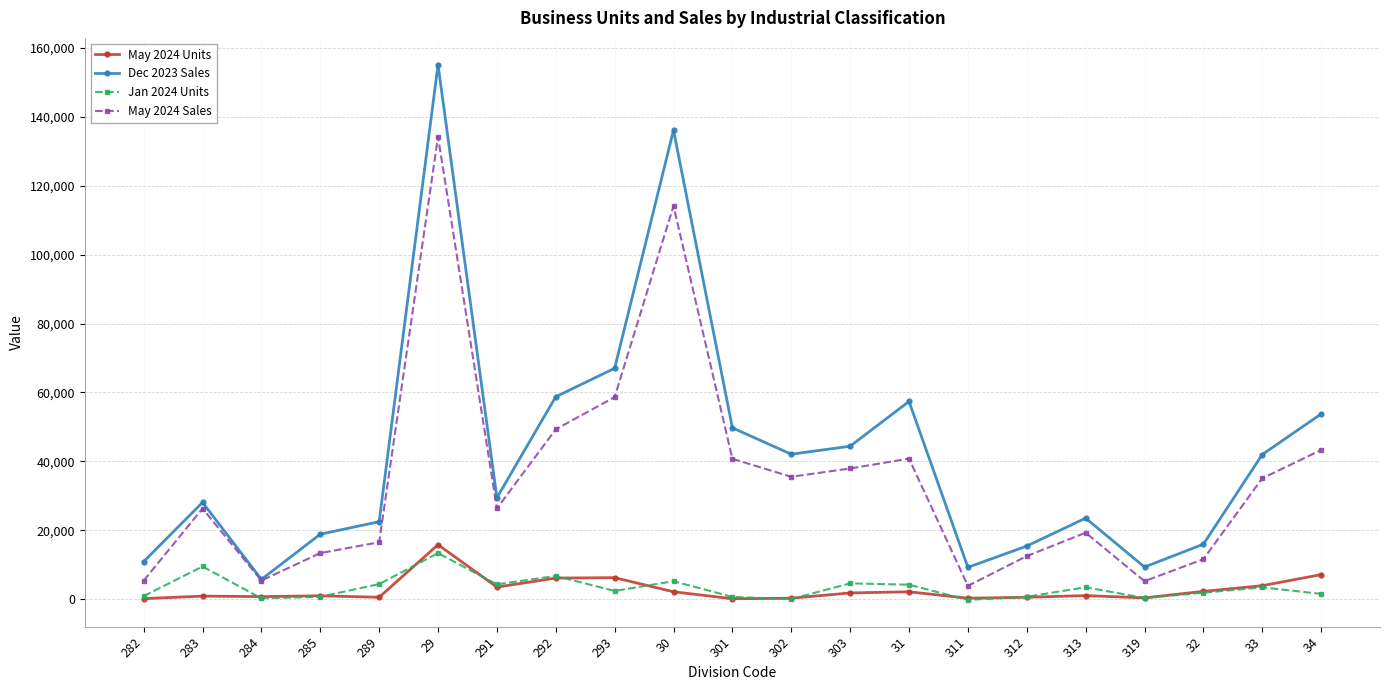

Does the chart display data point markers on the line(s)?

Yes